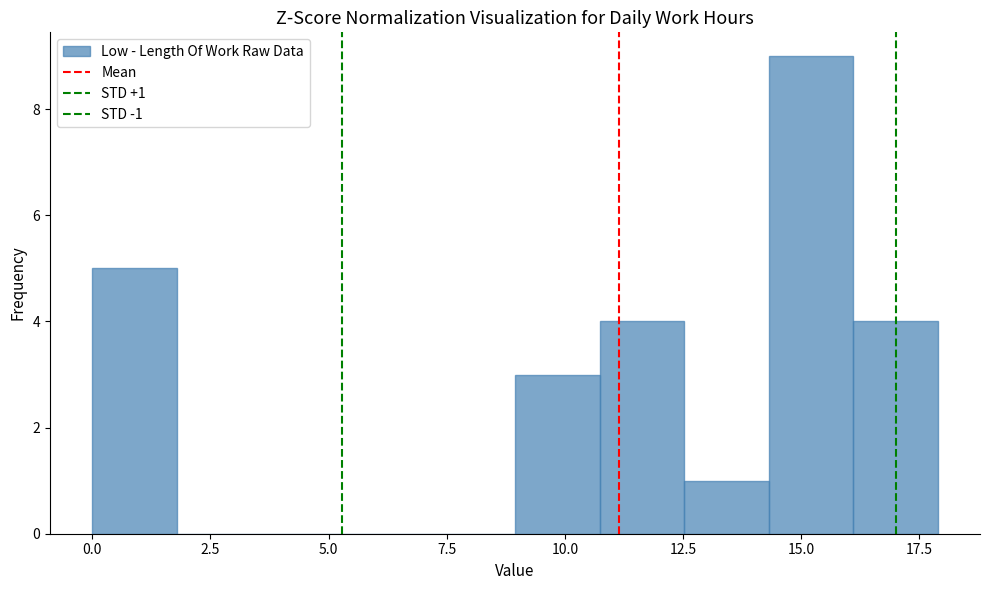

Read against the x-axis, roughly where is the centre of the tallest bar?

15.0